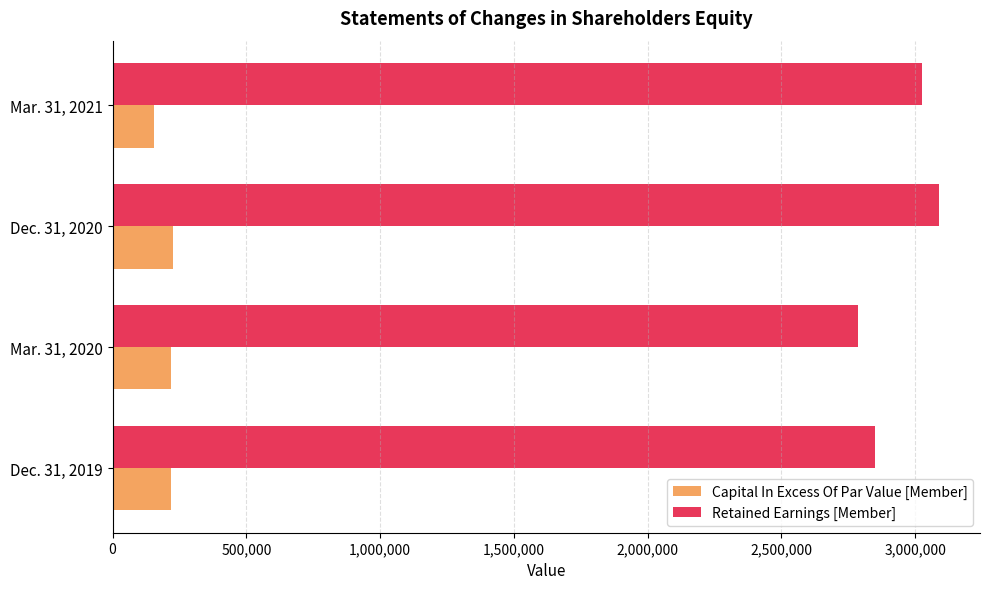

The value of Capital In Excess Of Par Value [Member] at Dec. 31, 2019 is 381299. True or false?

False